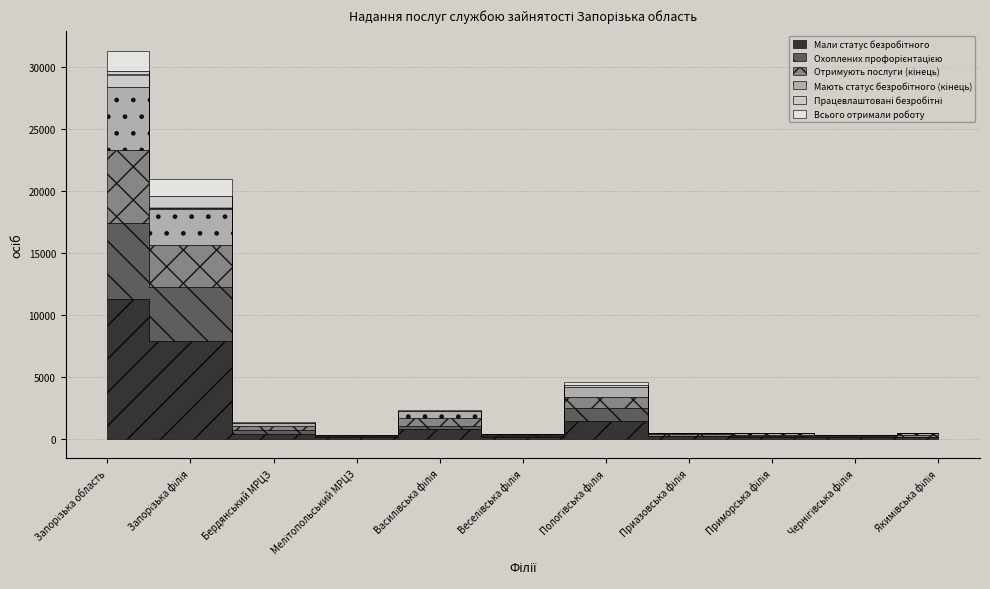

What is the value of the Працевлаштовані безробітні point at the 1st from the left?

1345